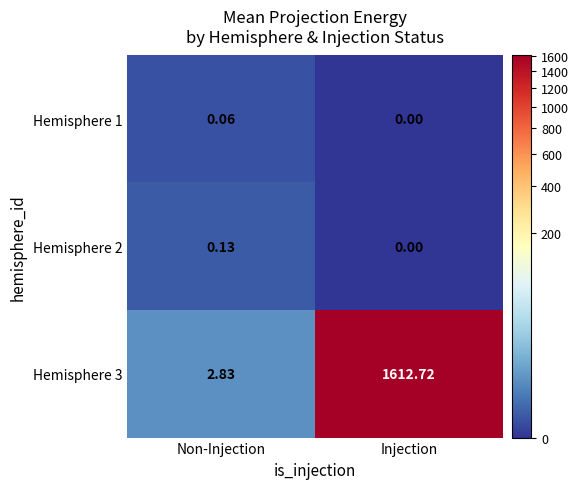

Which category has the lowest value in the Hemisphere 3 series?

Non-Injection